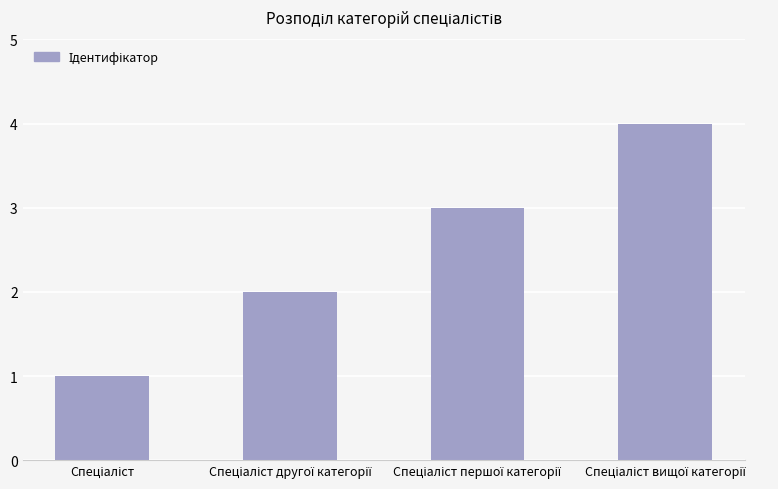

How many data points does each series have?

4